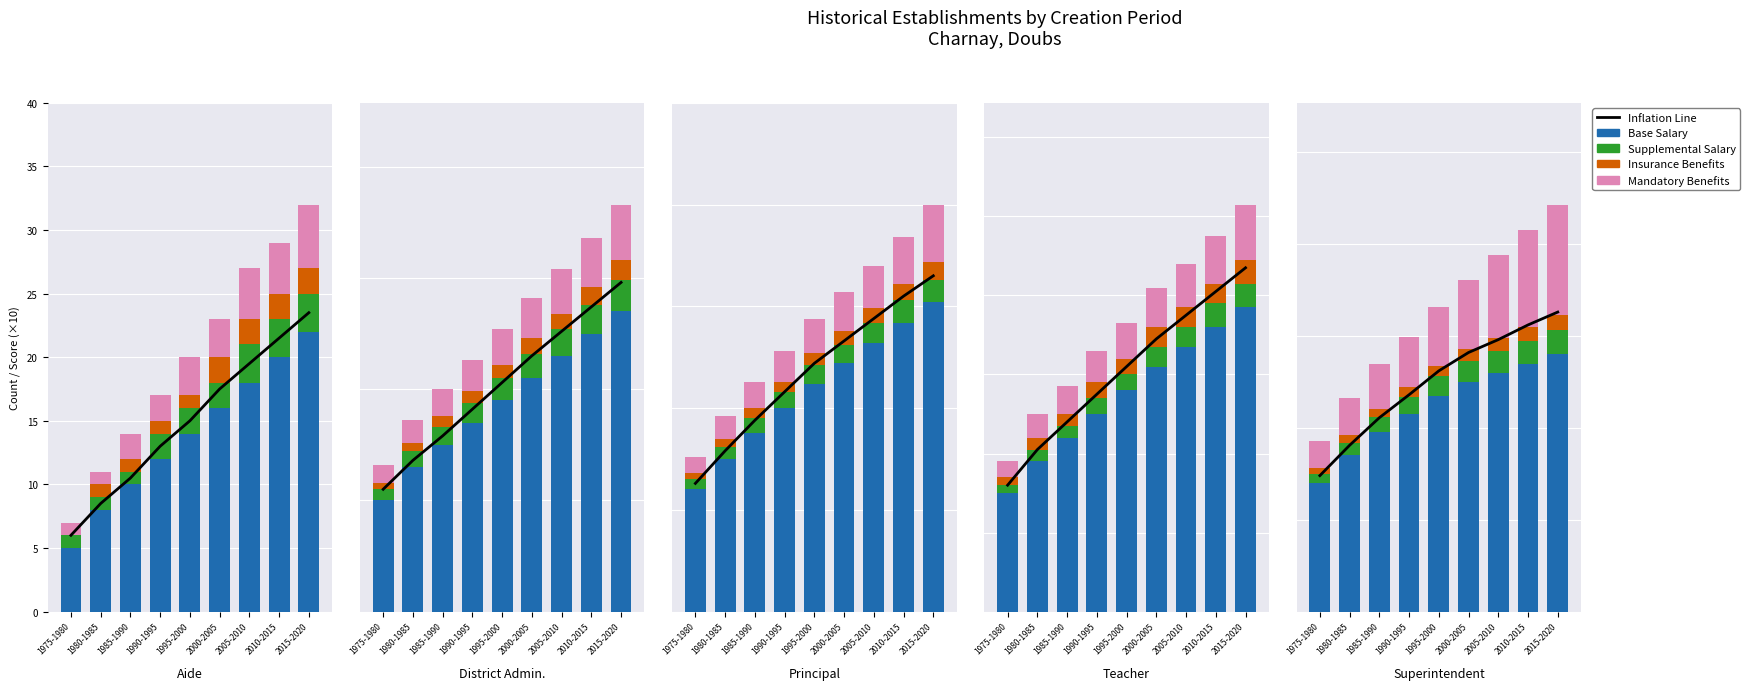

Is the value of Insurance Benefits at 2005-2010 greater than the value of Inflation Line at 1975-1980?

No